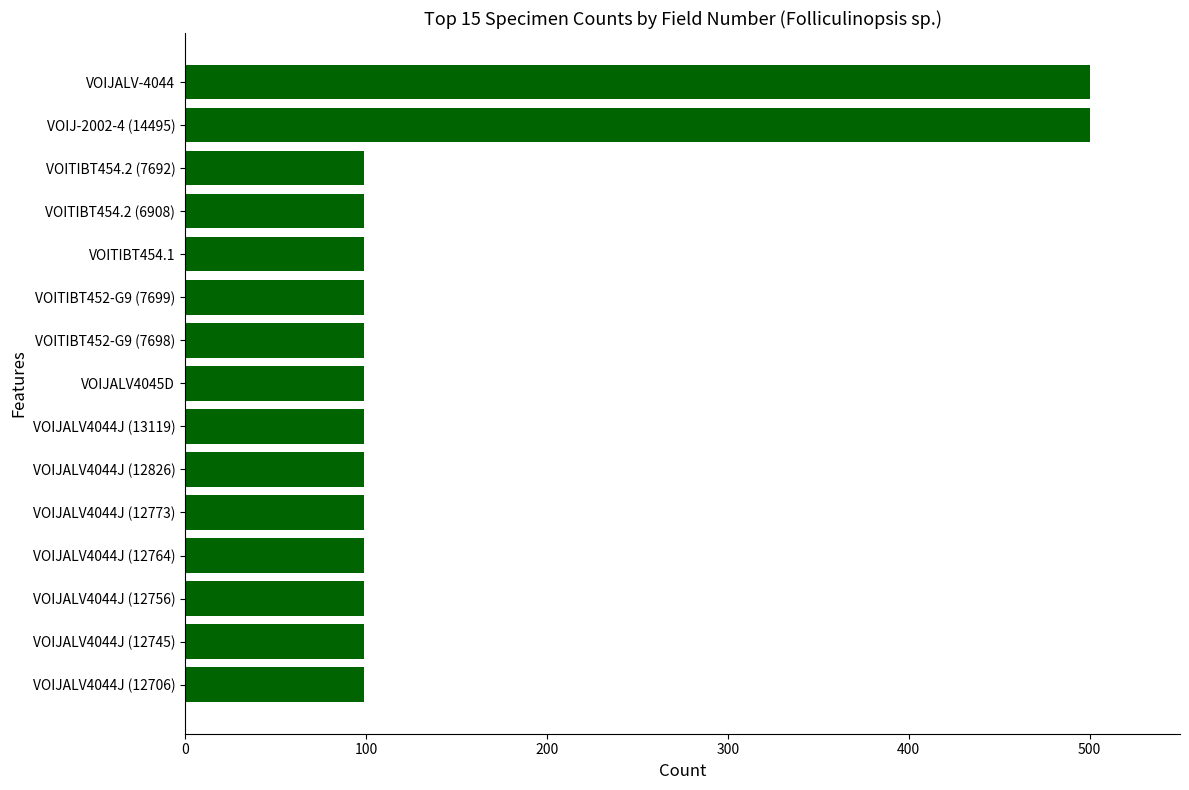

How many bars are there in total?

15